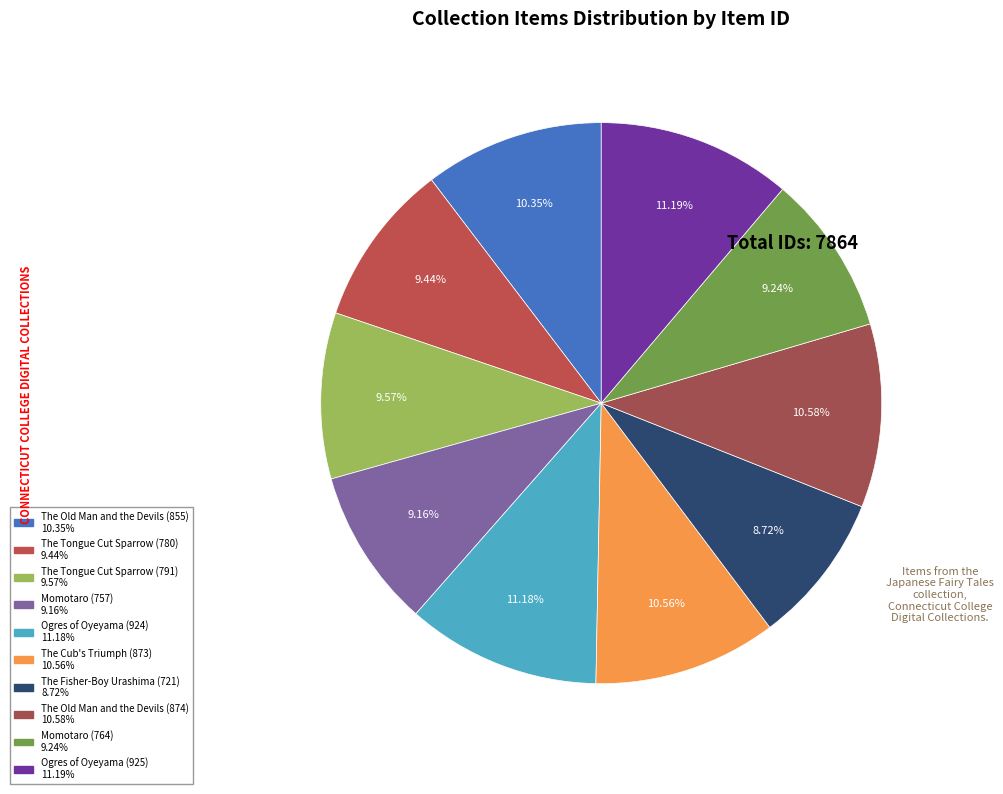

Approximately how many times larger is the value at The Cub's Triumph (873) compared to The Tongue Cut Sparrow (791)?

1.1